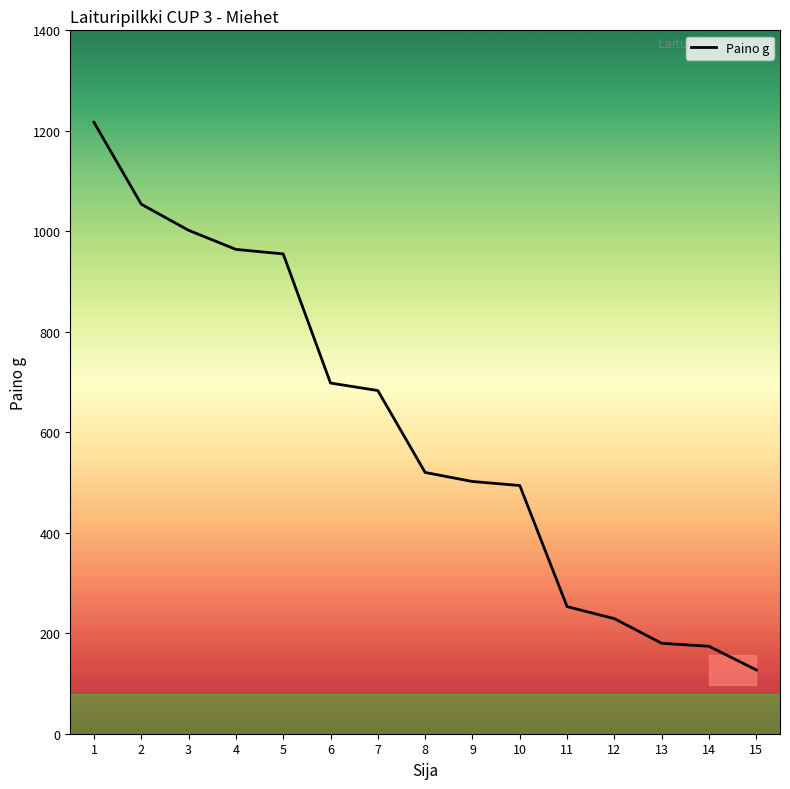

Reading right to left, extract all data points from this chart.

127	174	180	229	253	494	502	520	683	698	955	964	1002	1054	1217